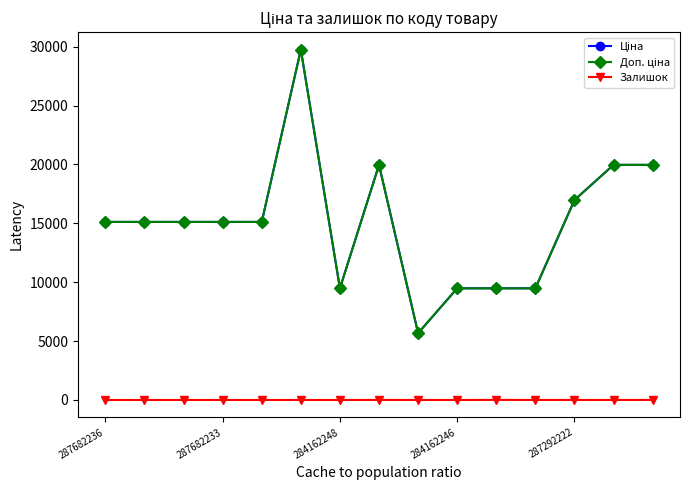

True or false: Залишок has more than 0 interior local peaks.

True